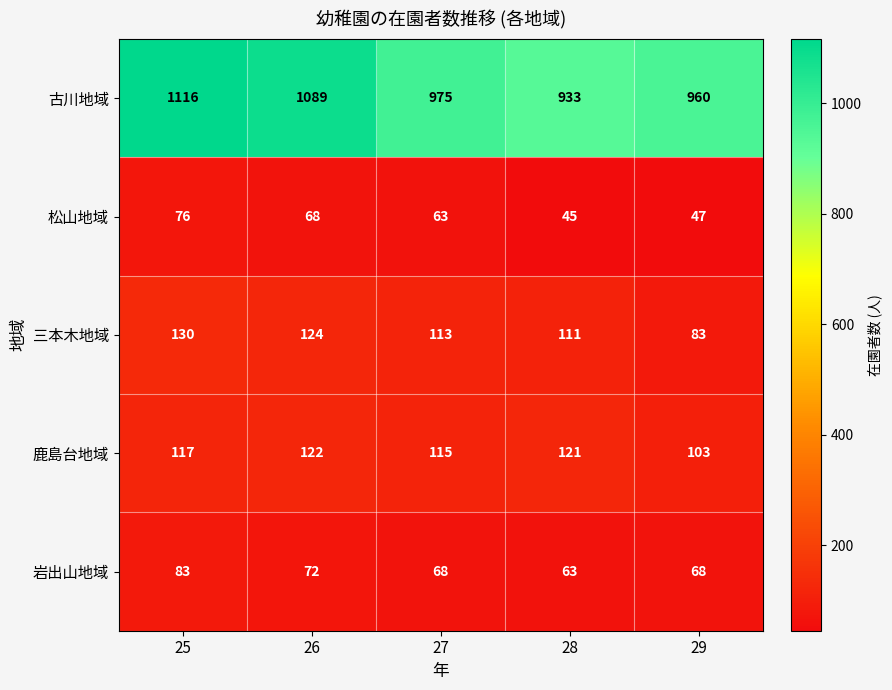

The 鹿島台地域 series shows 193 at 28. True or false?

False